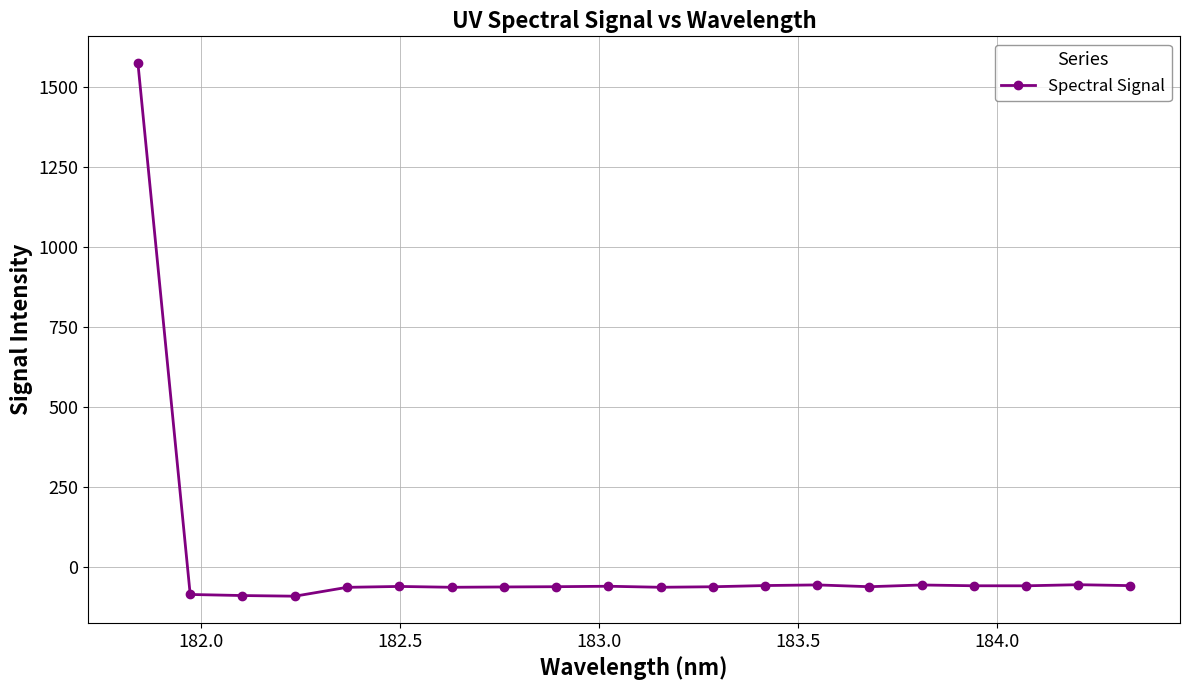

What is the difference between the maximum and second lowest values?

1663.4